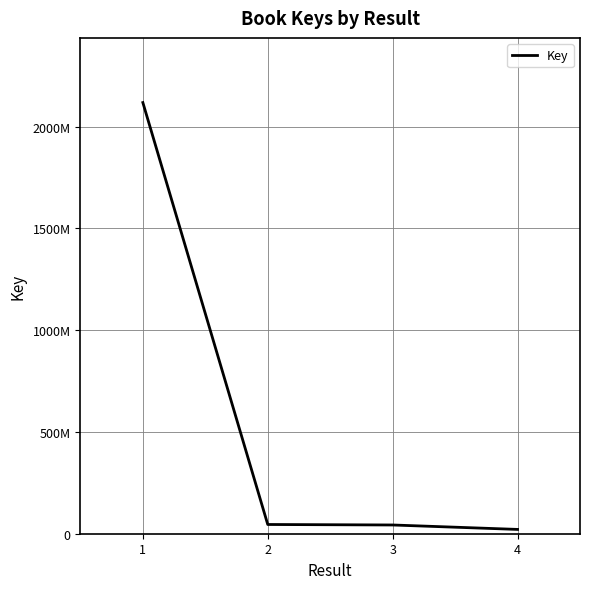

Does the chart display data point markers on the line(s)?

No